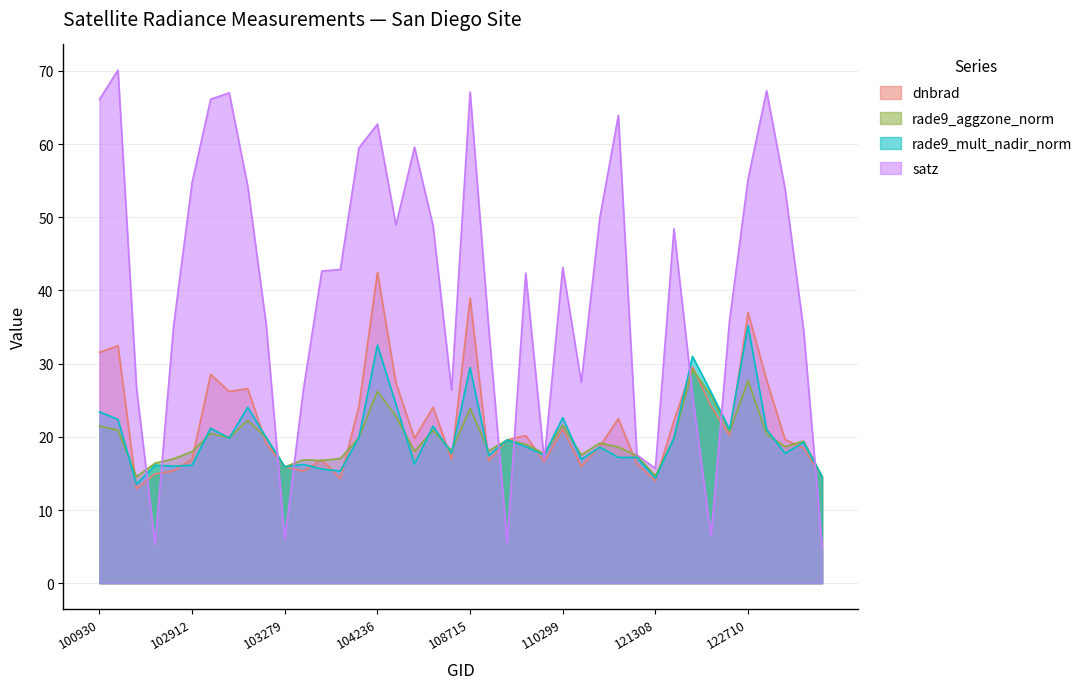

What are all the series names shown in the legend?

dnbrad, rade9_aggzone_norm, rade9_mult_nadir_norm, satz